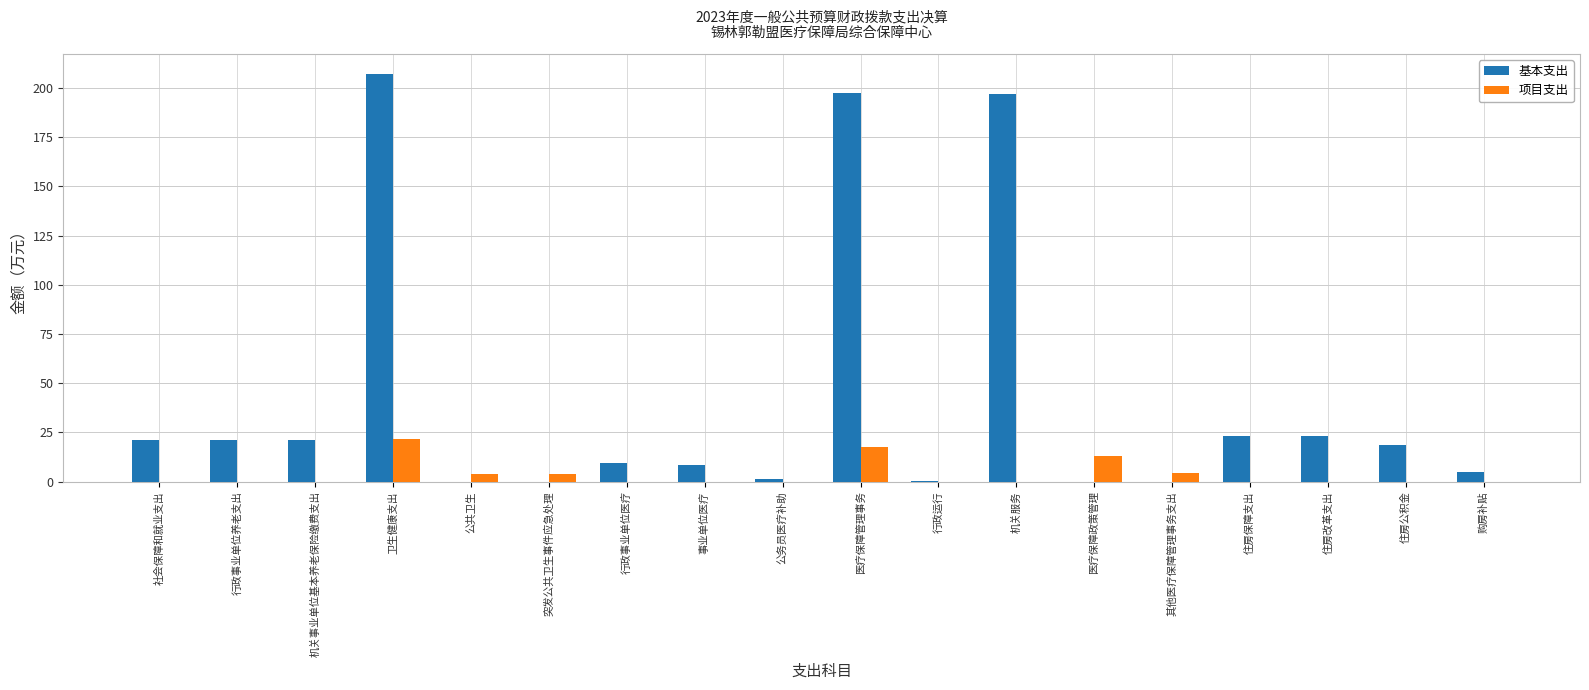

What is the total value across all series at 行政事业单位养老支出?

21.1